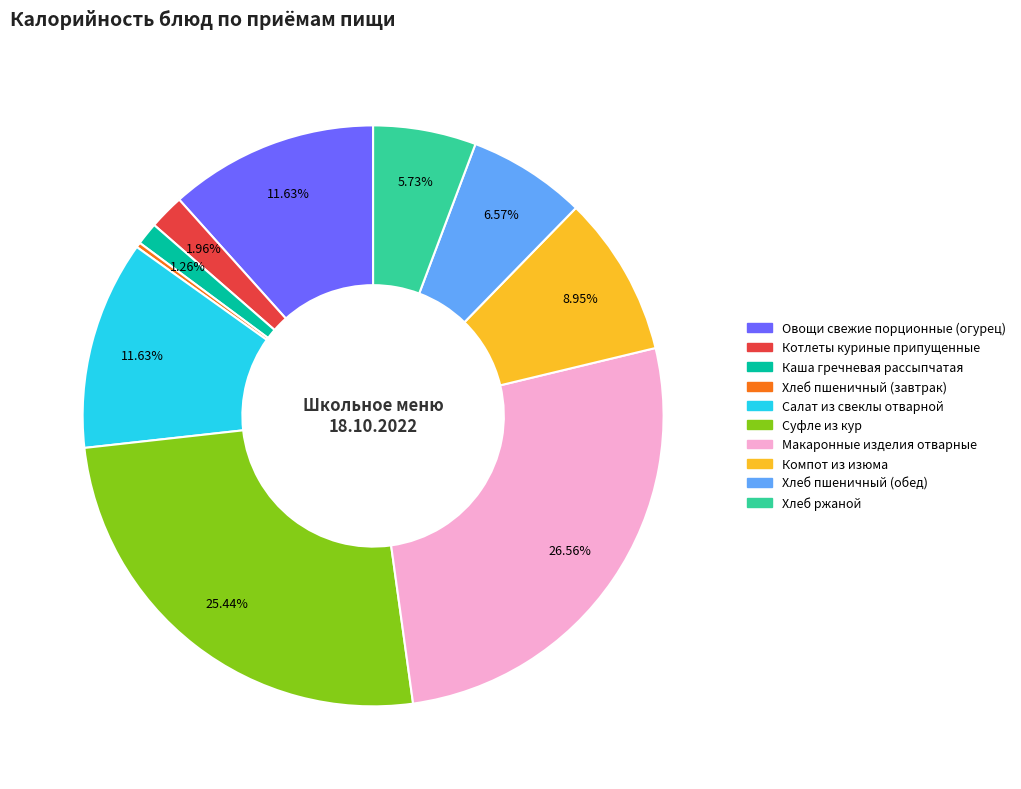

Is there any slice that represents more than half of the pie?

No